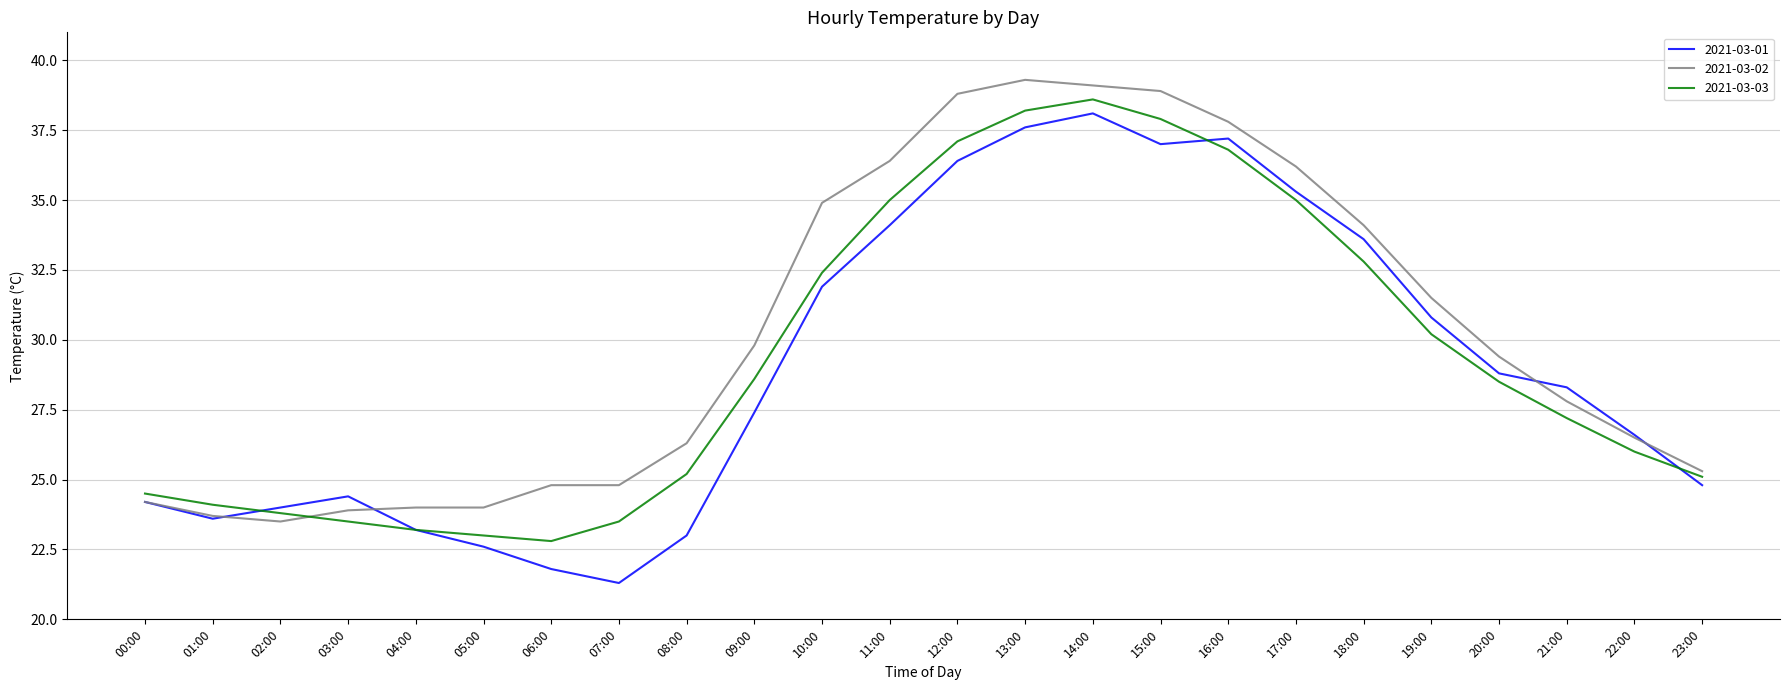

Which label corresponds to the smallest value in the chart?

07:00